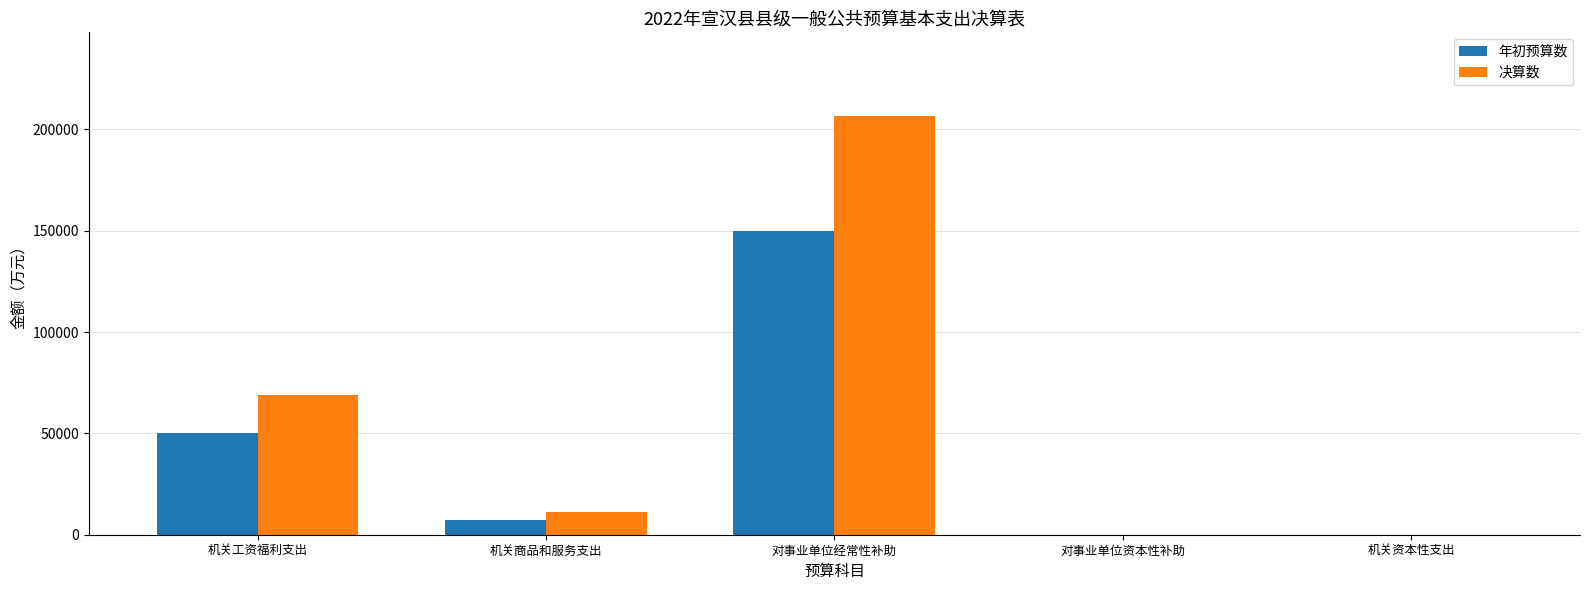

Reading left to right, extract all data points from this chart.

年初预算数: 49984	7204	149806	0	0
决算数: 69064	11372	206626	0	0